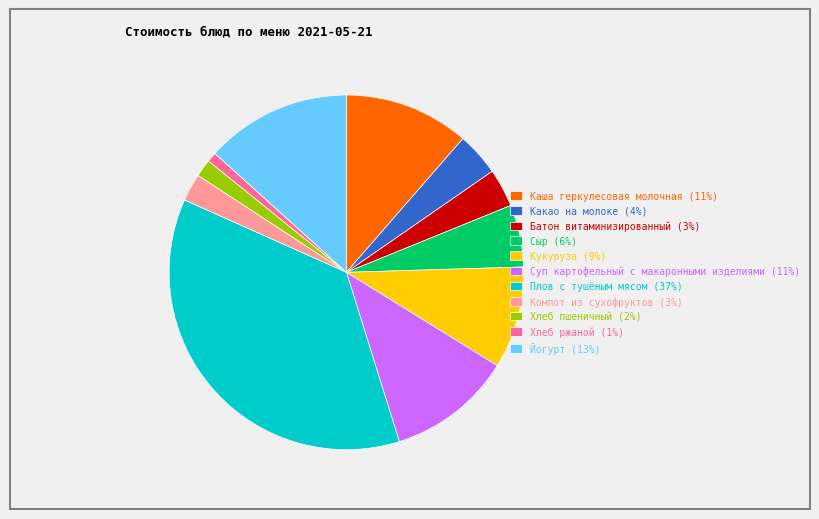

Is the sum of Батон витаминизированный (3%) and Хлеб ржаной (1%) greater than half?

No